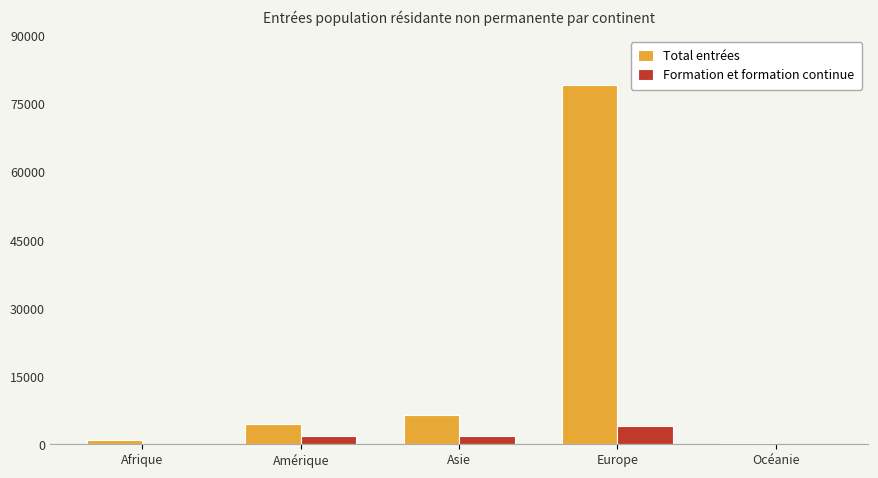

Is the value of Total entrées at Océanie greater than the value of Formation et formation continue at Europe?

No